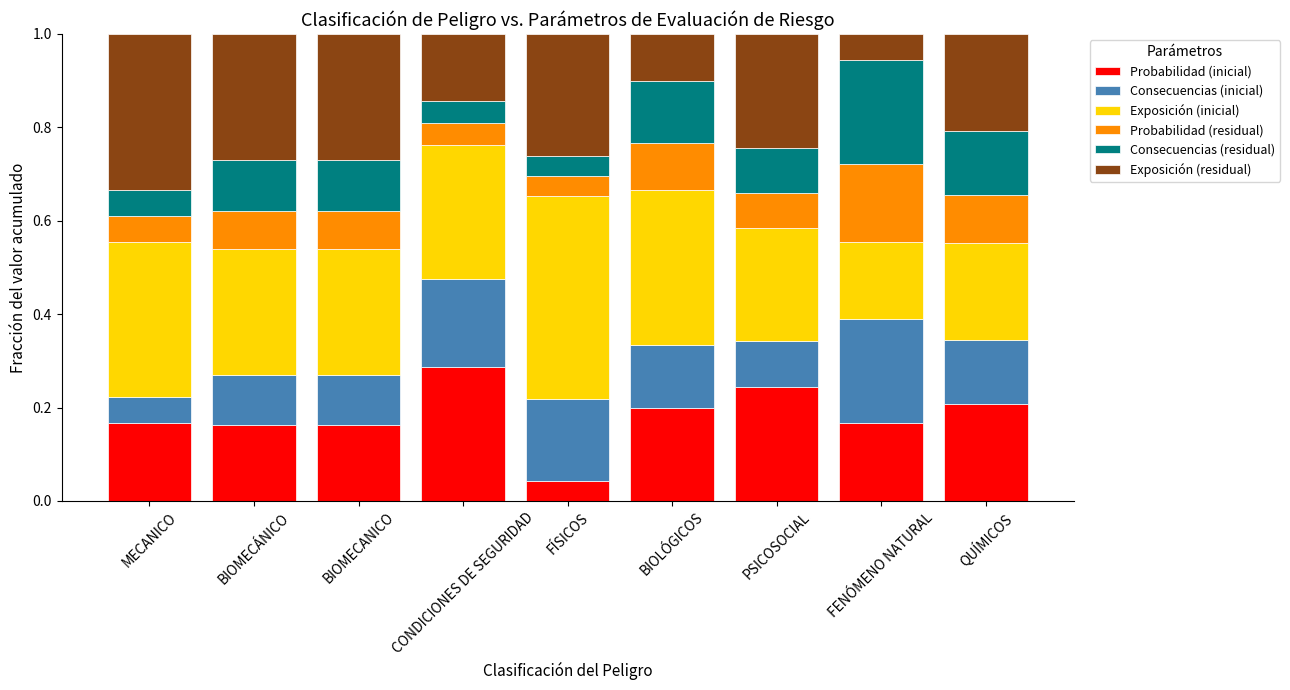

Is it true that Probabilidad (inicial) equals 0.2 at BIOLÓGICOS?

True